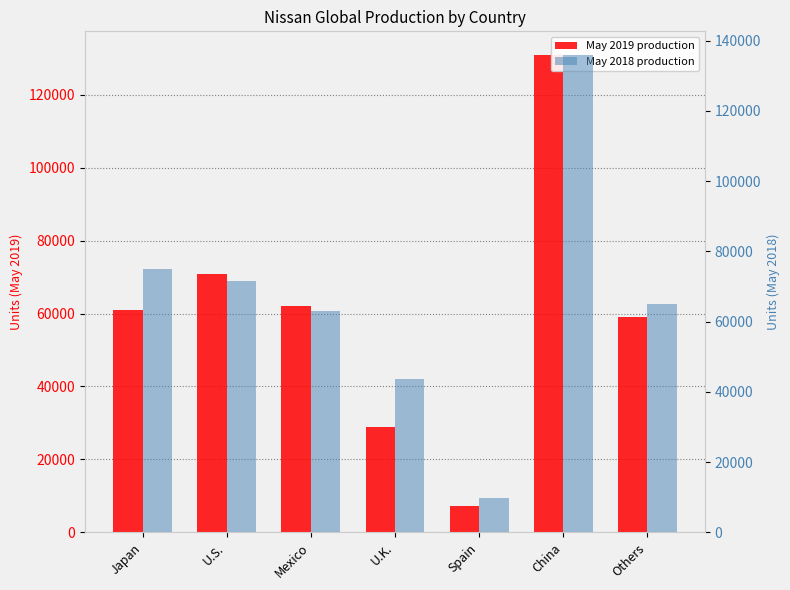

Reading left to right, transcribe all the data shown in this chart.

May 2019: 60932	70734	61977	29011	7121	130823	59134
May 2018: 74847	71565	63117	43747	9854	135869	65025